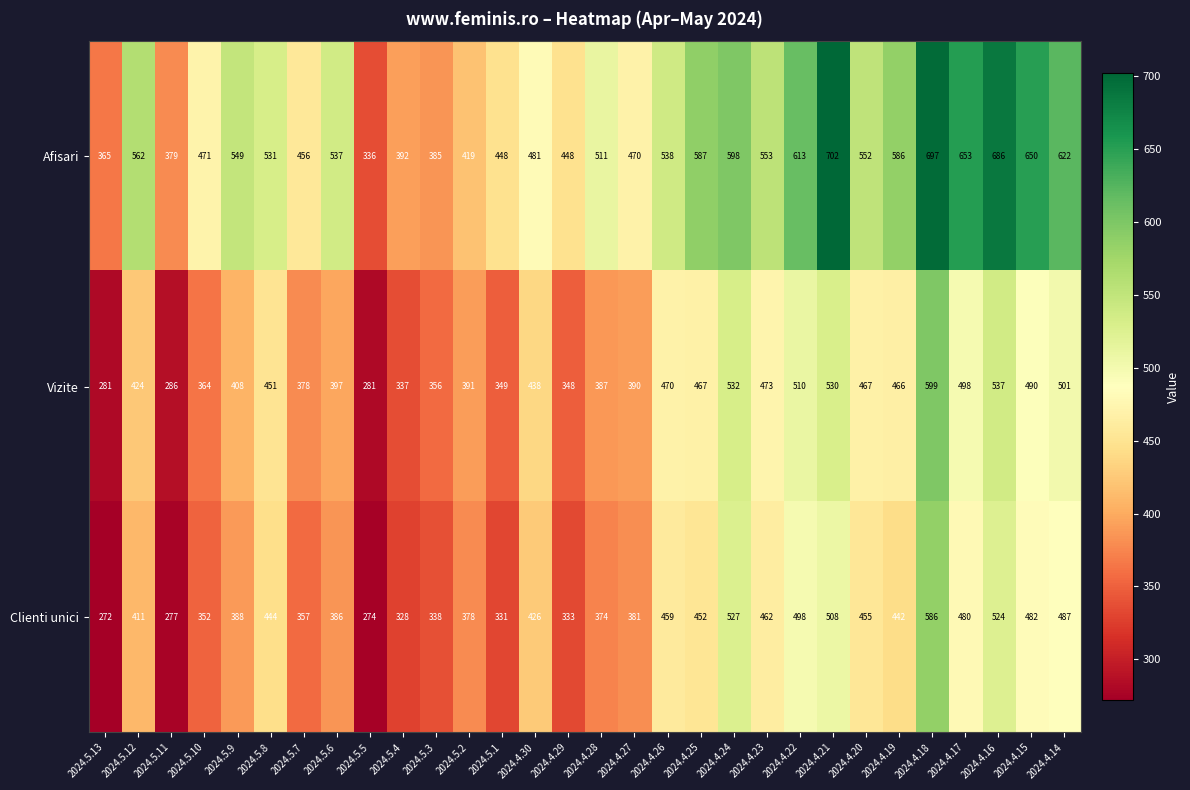

Read the Vizite value at 2024.4.21, to the nearest 5.

530